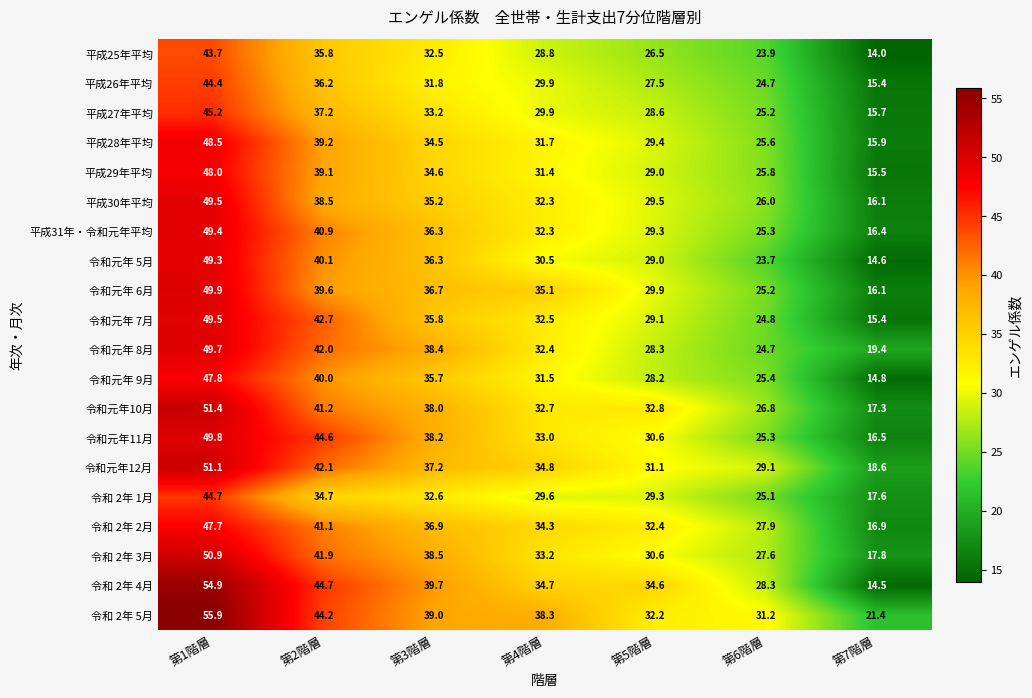

What is the difference between the second highest and second lowest values in the 令和元年 7月 series?

17.9